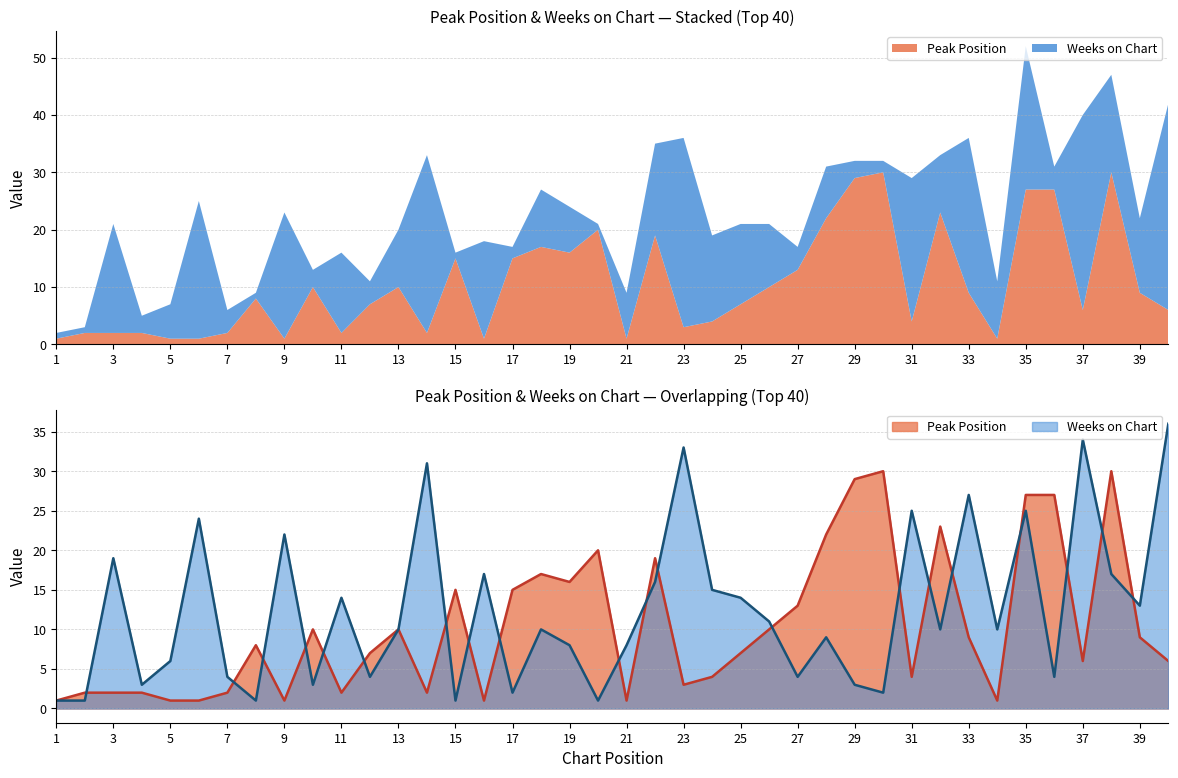

What are all the series names shown in the legend?

Peak Position, Weeks on Chart